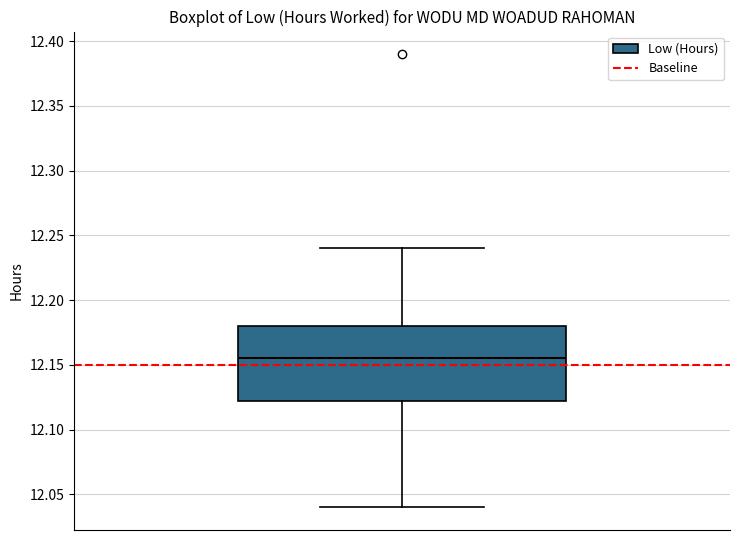

Where does the median line of the box sit on the y-axis? The values are not printed on the chart, so give them approximately, as read against the axis.

12.155